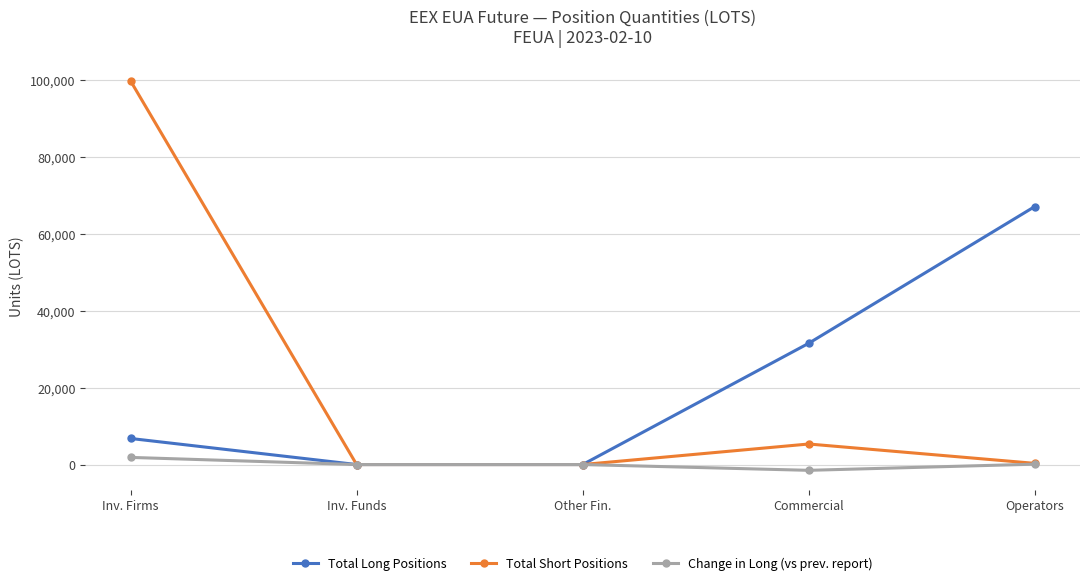

What is the label of the 1st point from the left?

Inv. Firms